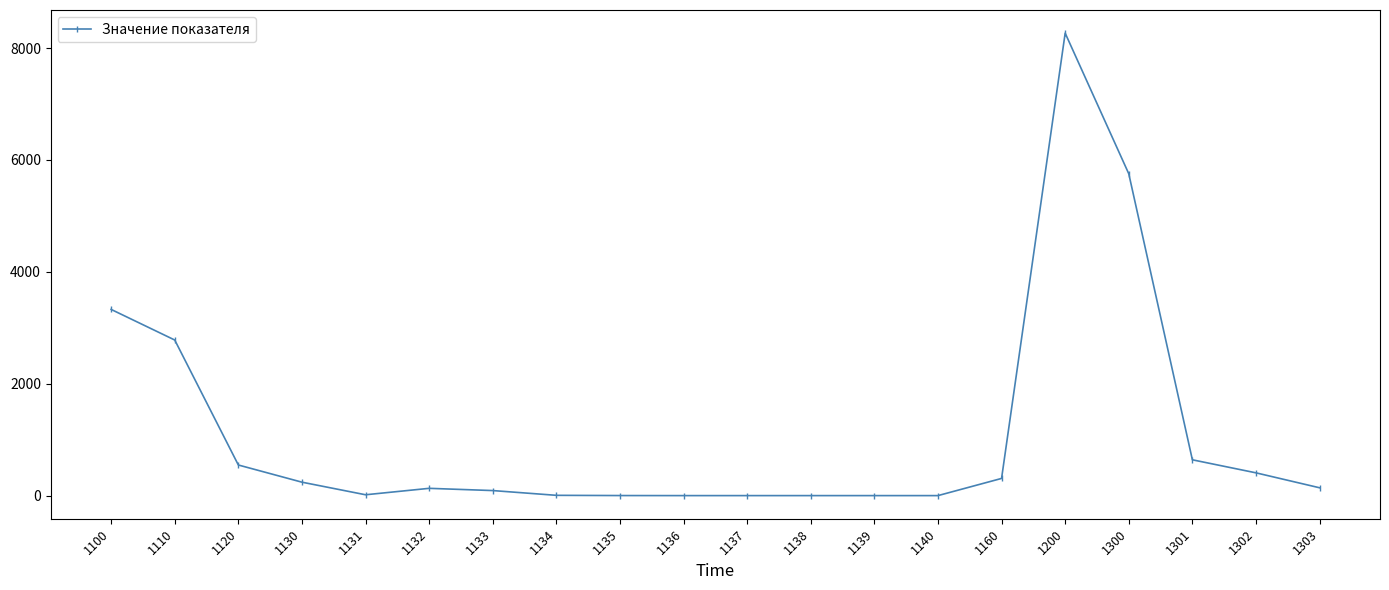

How many data points does each series have?

20